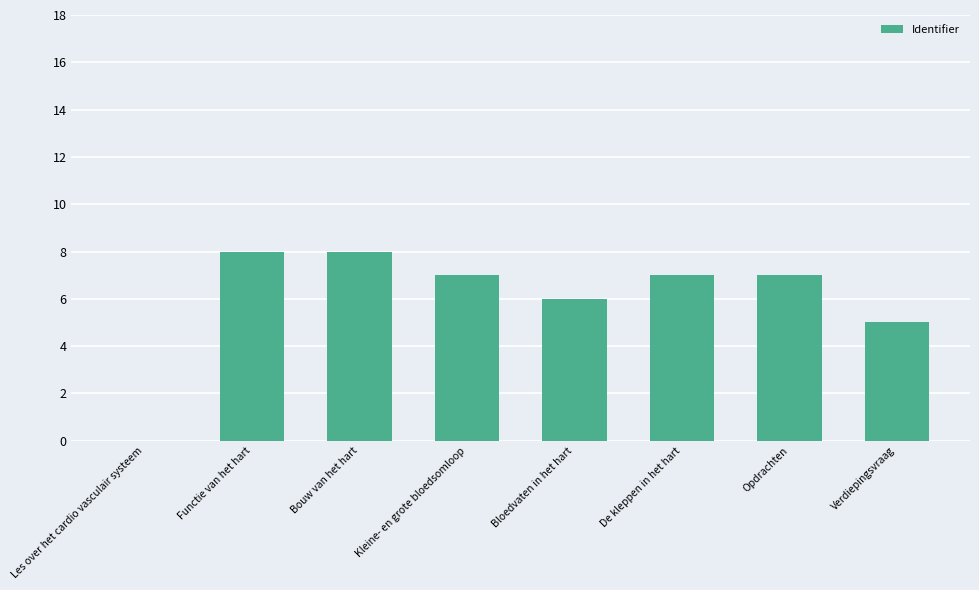

Reading left to right, transcribe all the data shown in this chart.

0	8	8	7	6	7	7	5